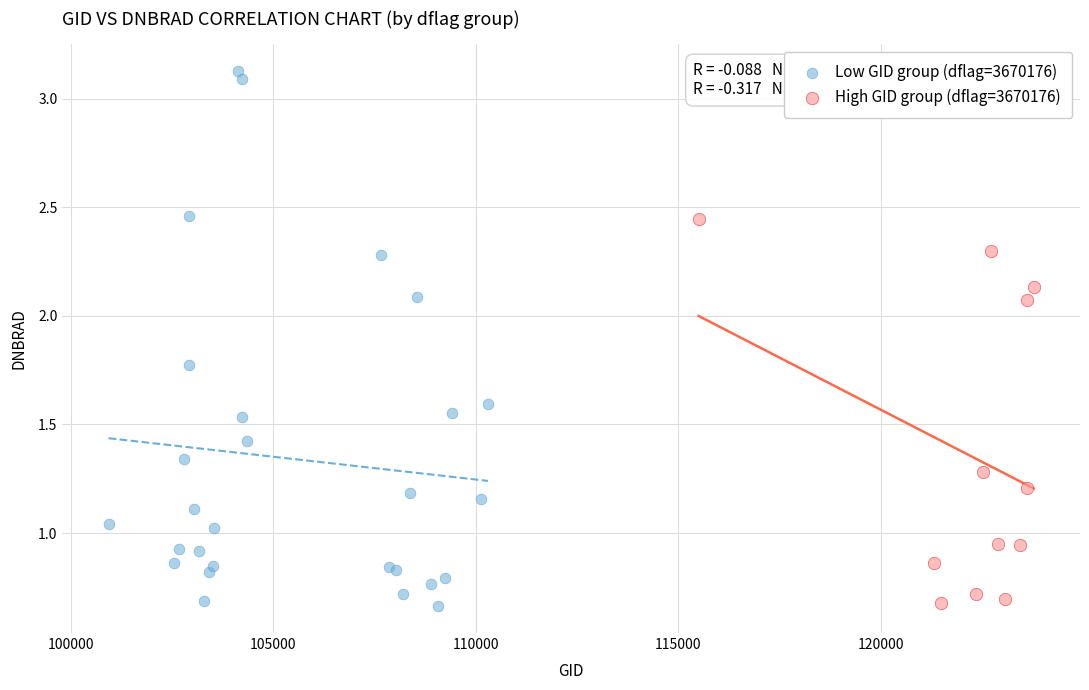

Which series has the widest spread of Y values?

Low GID group (dflag=3670176)